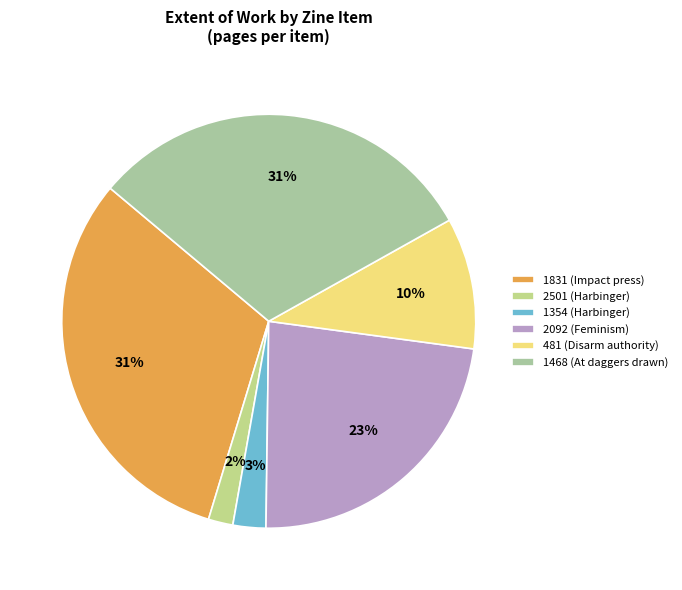

How many segments does this pie chart have?

6